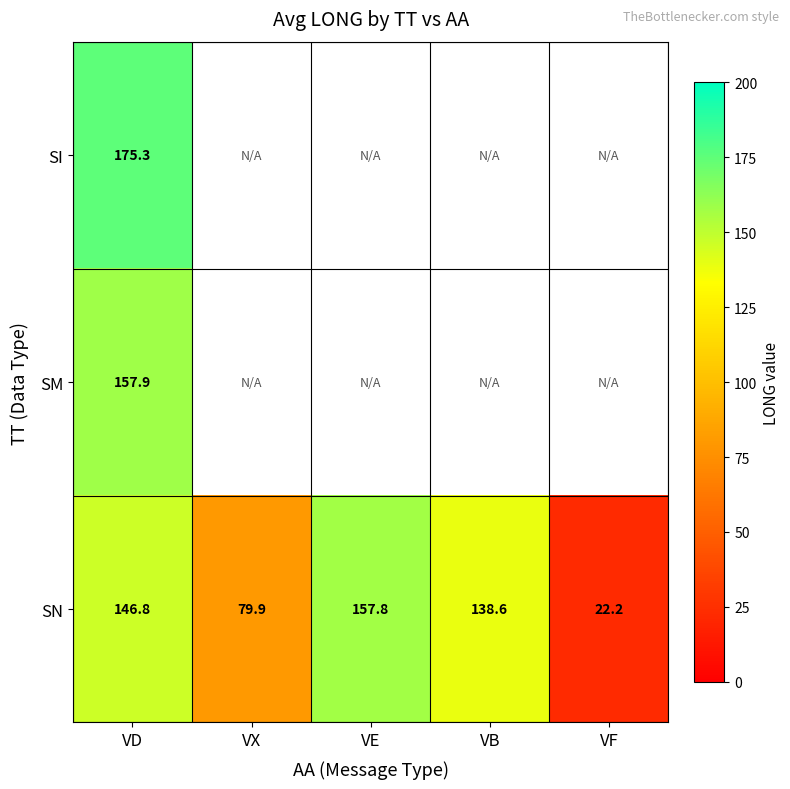

Where is SN nearest to the value 90?

VX